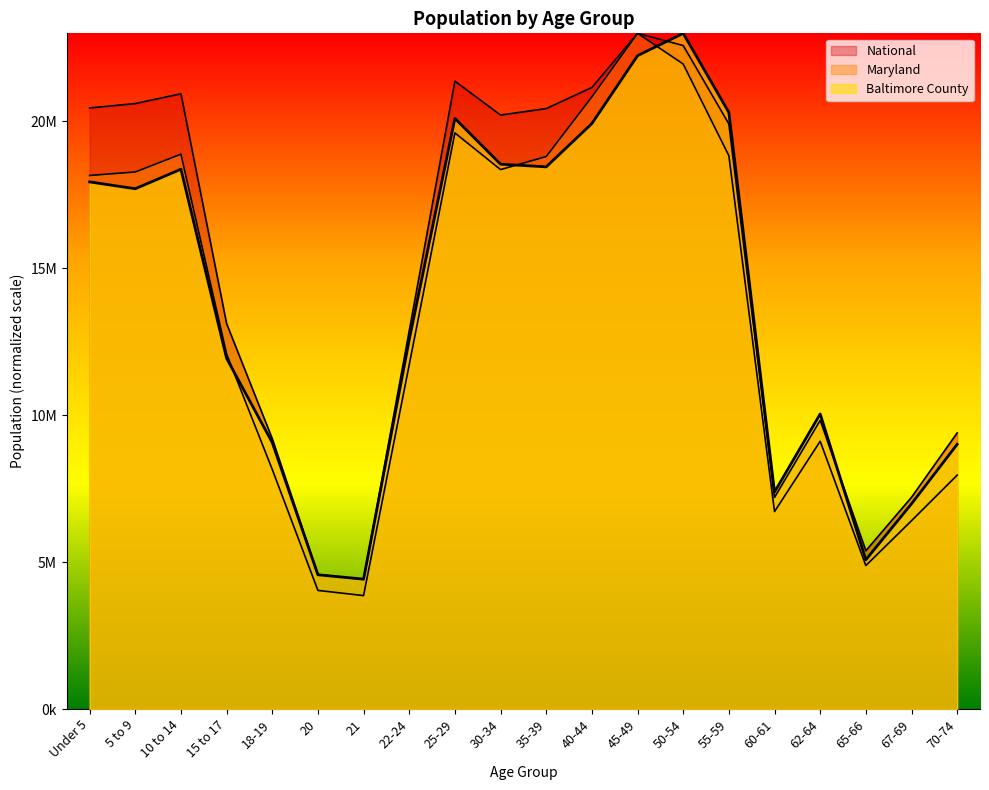

At how many categories does at least one series exceed 12598630?

12